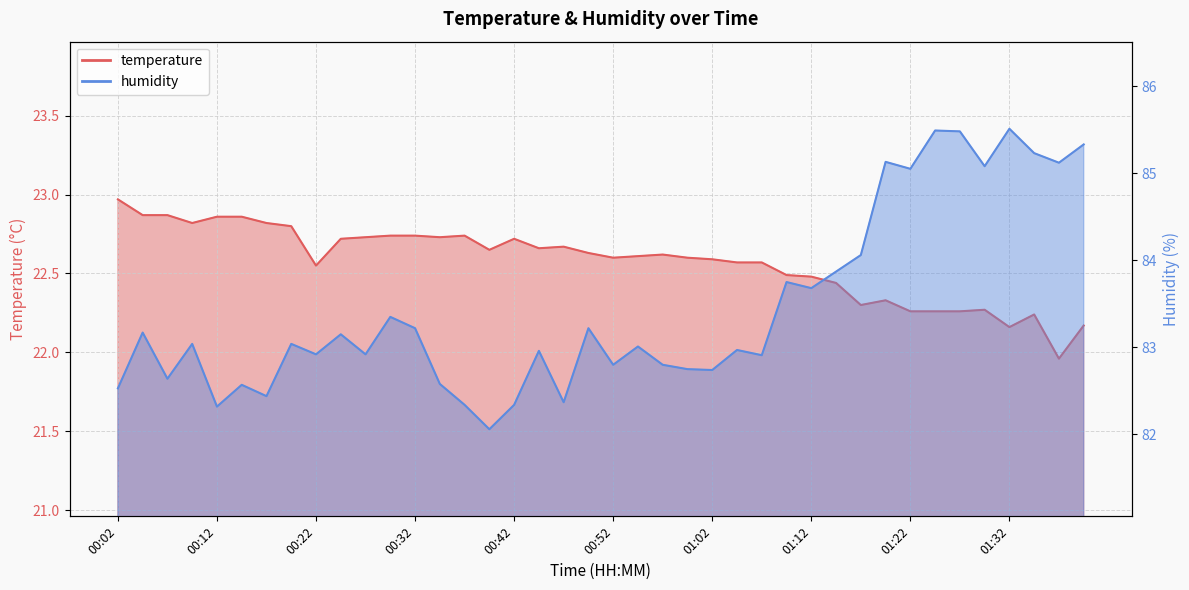

Does the chart display data point markers on the line(s)?

No